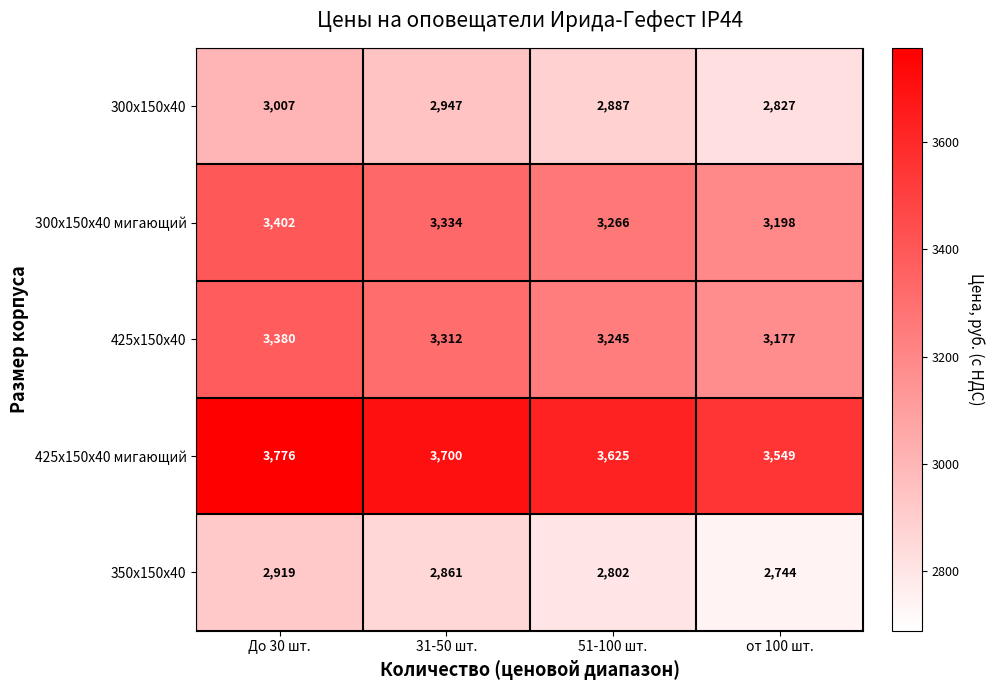

What is the difference between the highest and lowest values at До 30 шт.?

857